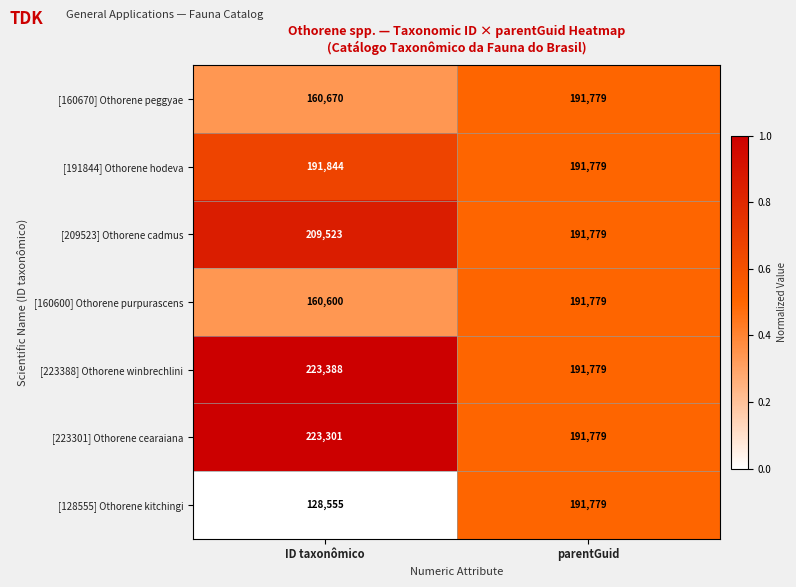

Reading left to right, transcribe all the data shown in this chart.

[160670] Othorene peggyae: 160670	191779
[191844] Othorene hodeva: 191844	191779
[209523] Othorene cadmus: 209523	191779
[160600] Othorene purpurascens: 160600	191779
[223388] Othorene winbrechlini: 223388	191779
[223301] Othorene cearaiana: 223301	191779
[128555] Othorene kitchingi: 128555	191779